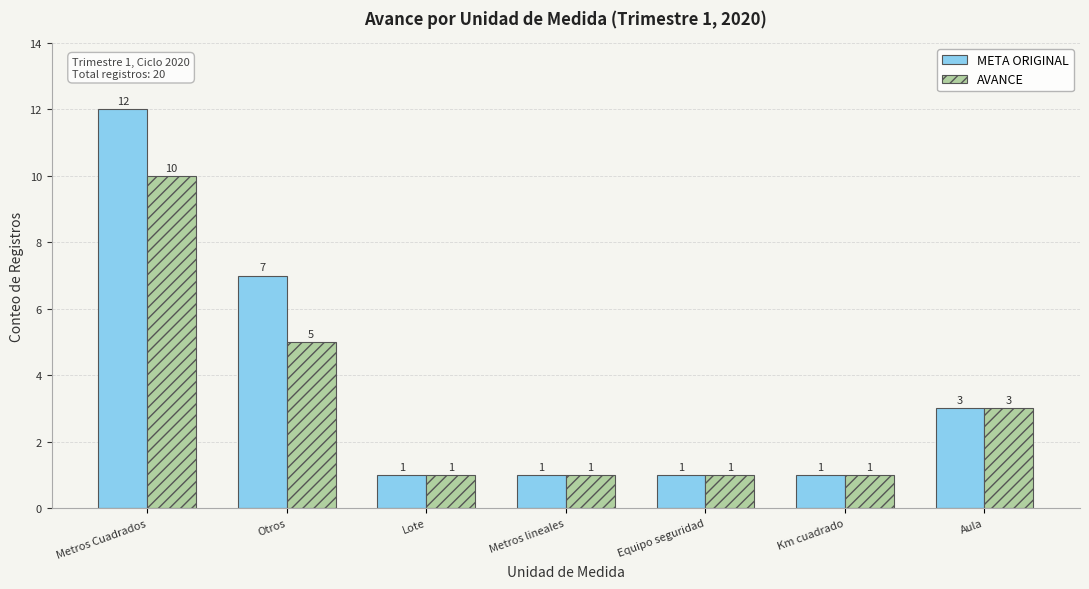

Are the bars horizontal?

No